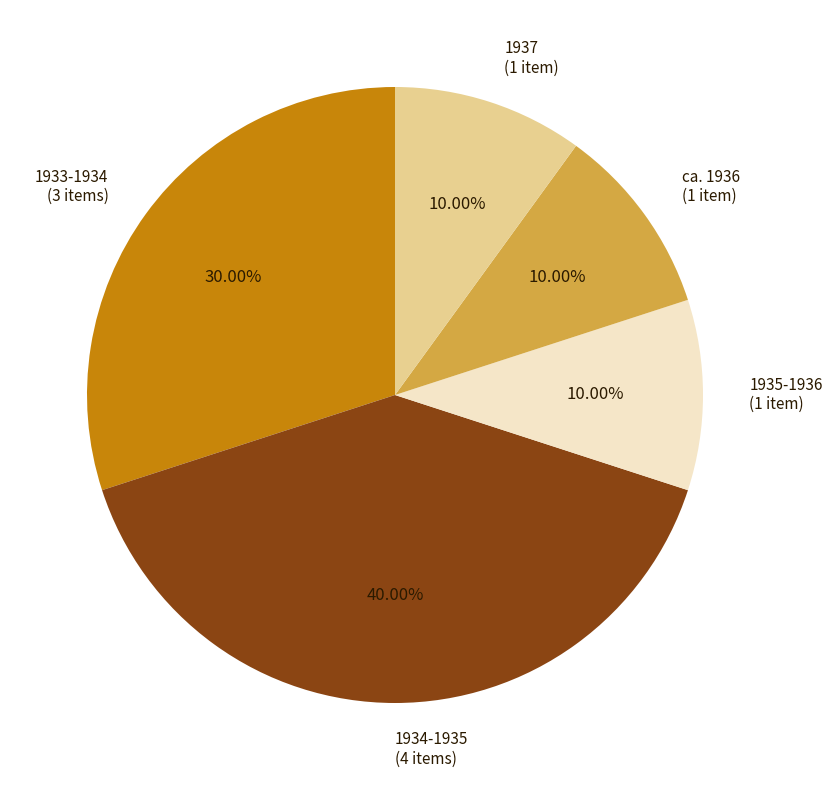

To the nearest percent, what is the average slice percentage?

20%